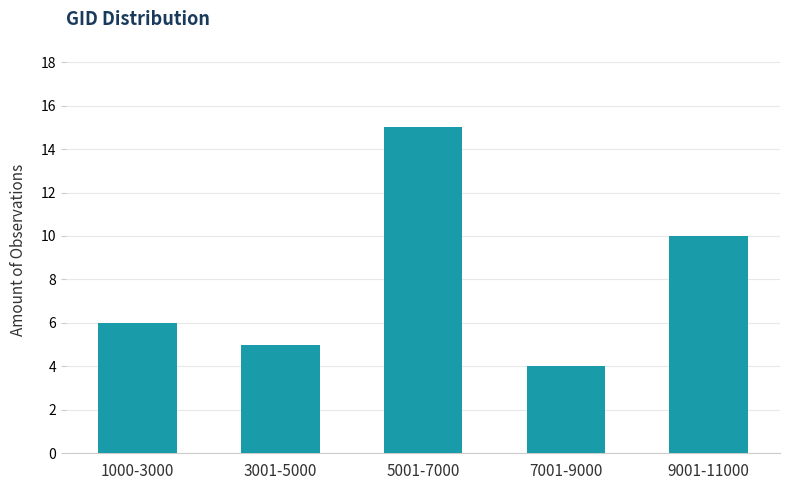

Reading left to right, extract all data points from this chart.

1000-3000=6	3001-5000=5	5001-7000=15	7001-9000=4	9001-11000=10